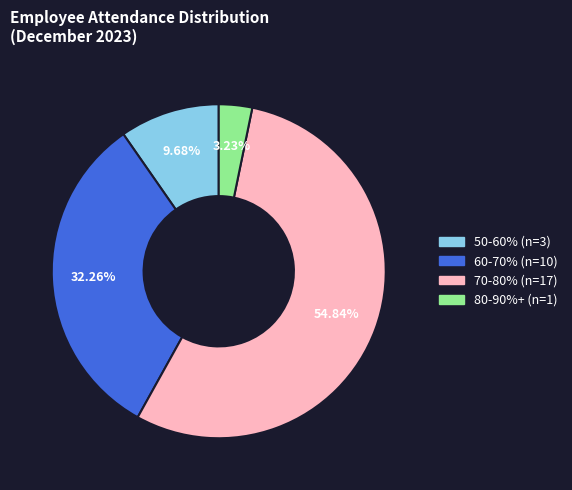

Is there any slice that represents more than half of the pie?

Yes